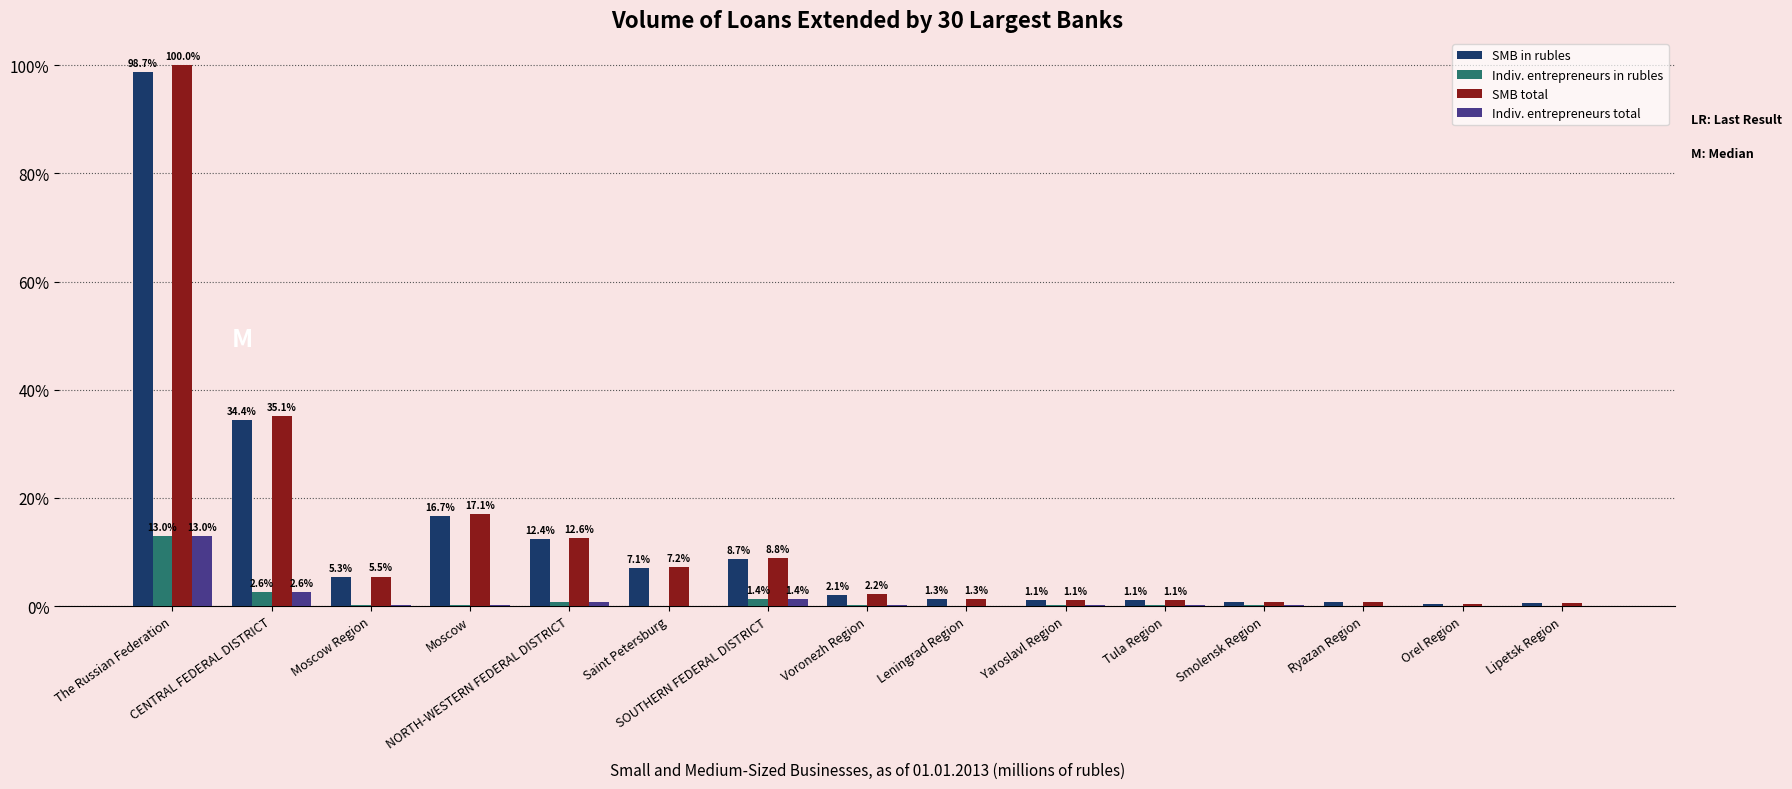

How many groups of bars are there?

15